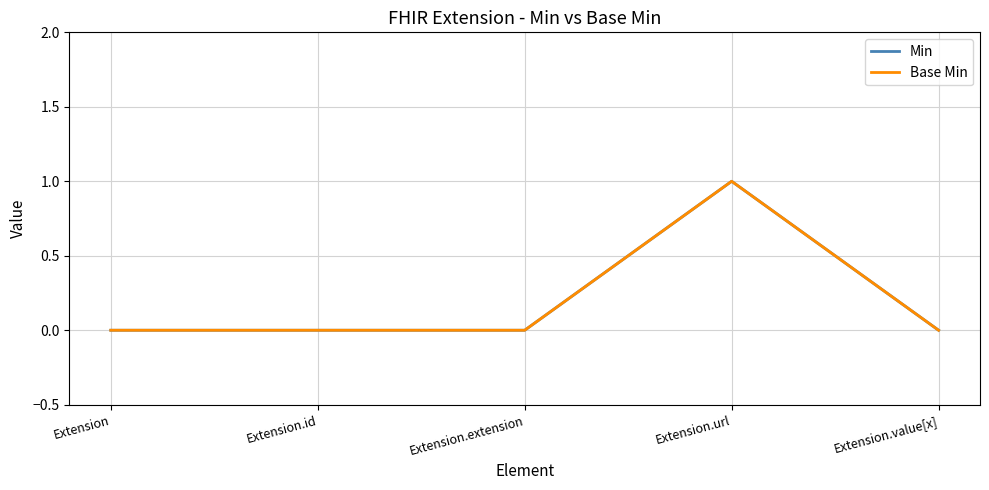

At which category does the chart reach its minimum across all series?

Extension